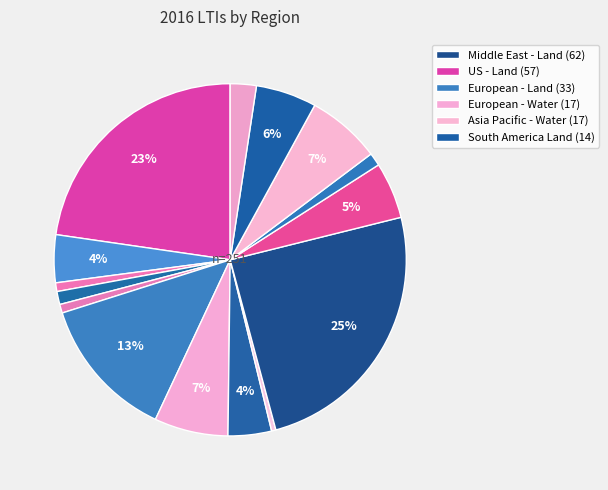

How many slices are in this pie chart?

15